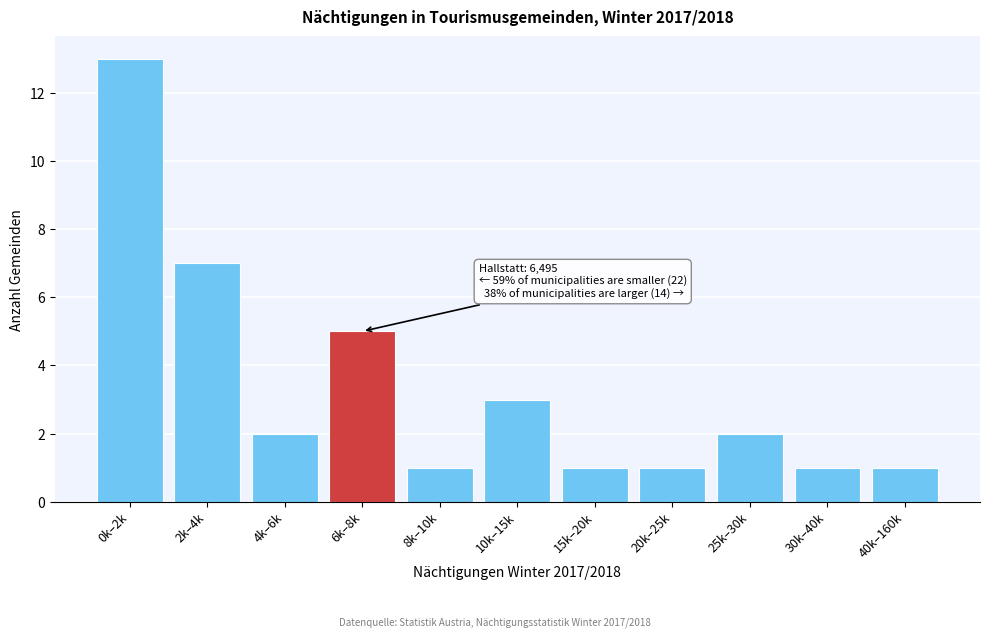

Reading left to right, what are all the values shown in this chart?

0k–2k=13	2k–4k=7	4k–6k=2	6k–8k=5	8k–10k=1	10k–15k=3	15k–20k=1	20k–25k=1	25k–30k=2	30k–40k=1	40k–160k=1